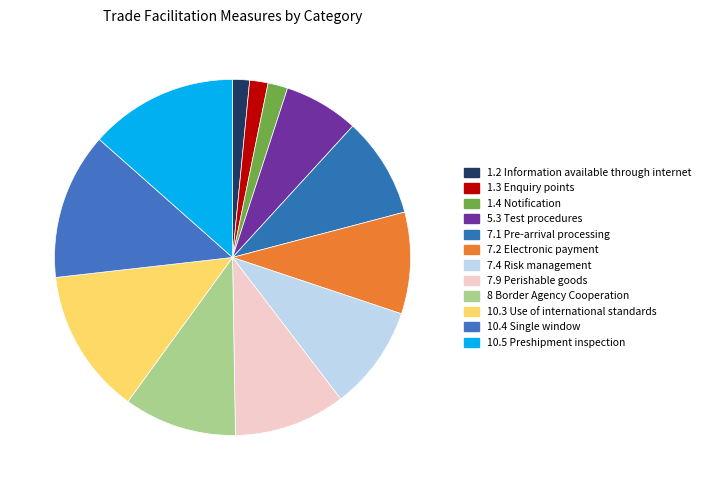

Between 7.1 Pre-arrival processing and 7.2 Electronic payment, which is larger?

7.2 Electronic payment